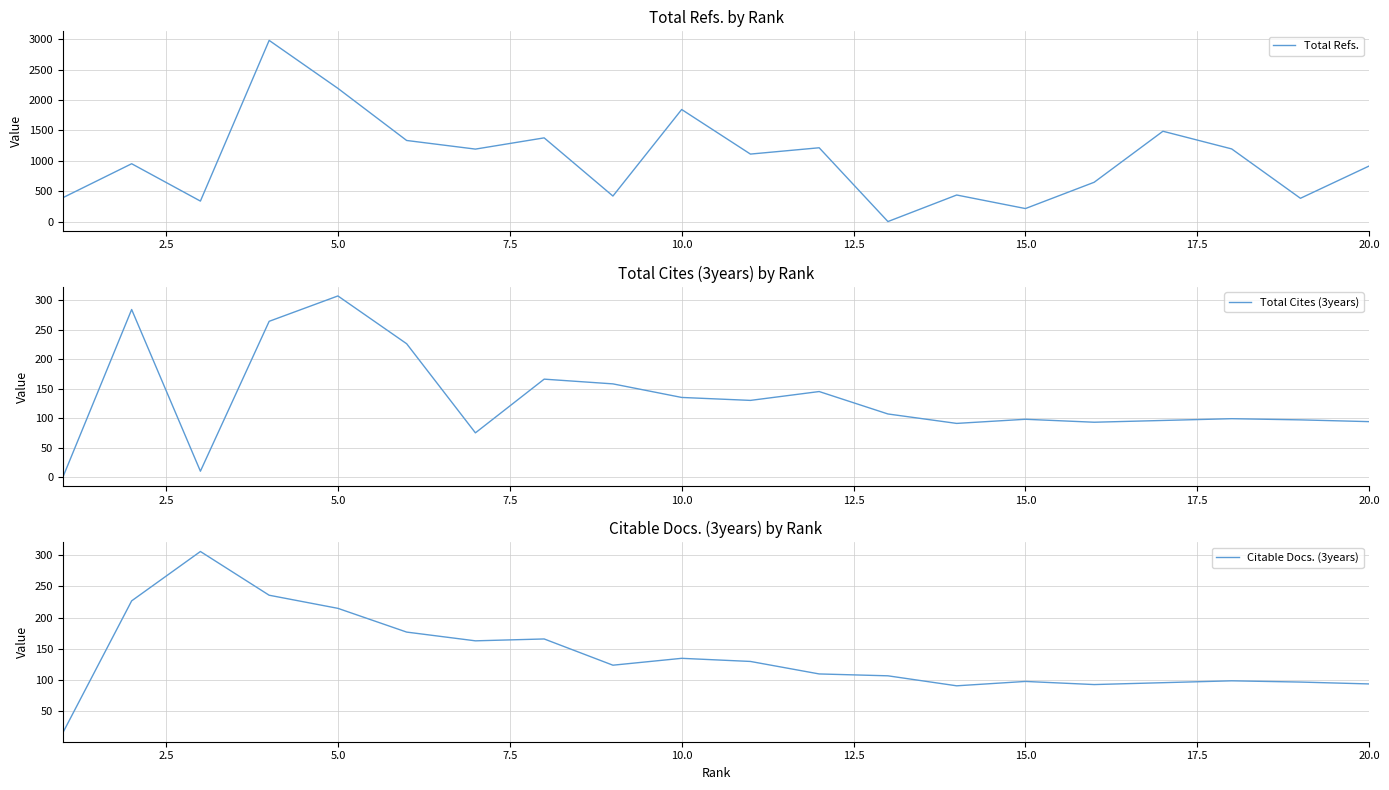

Is it true that Total Cites (3years) equals 26 at 15.0?

False